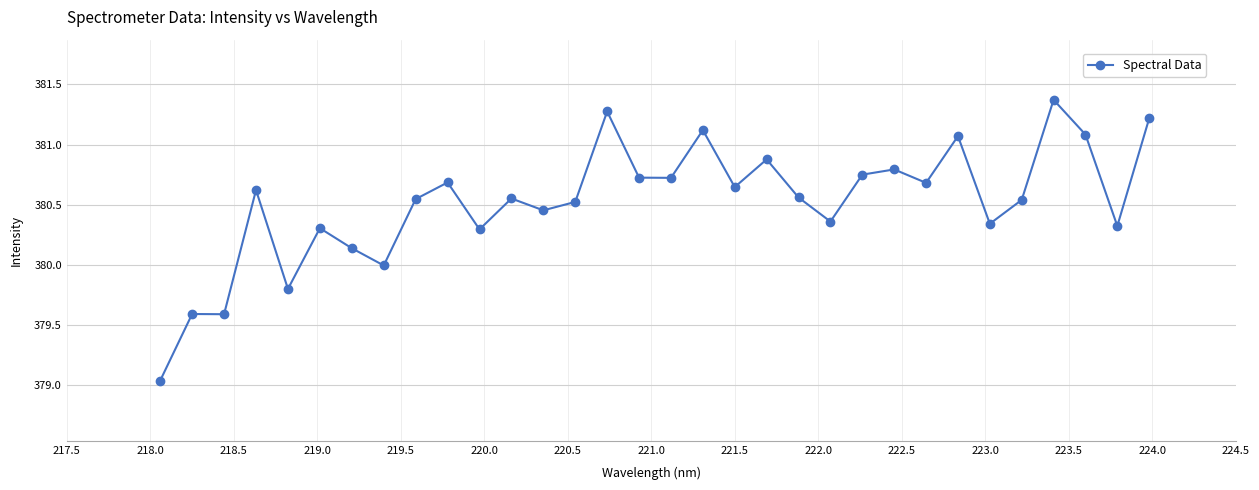

What is the maximum value shown in the chart?

381.4